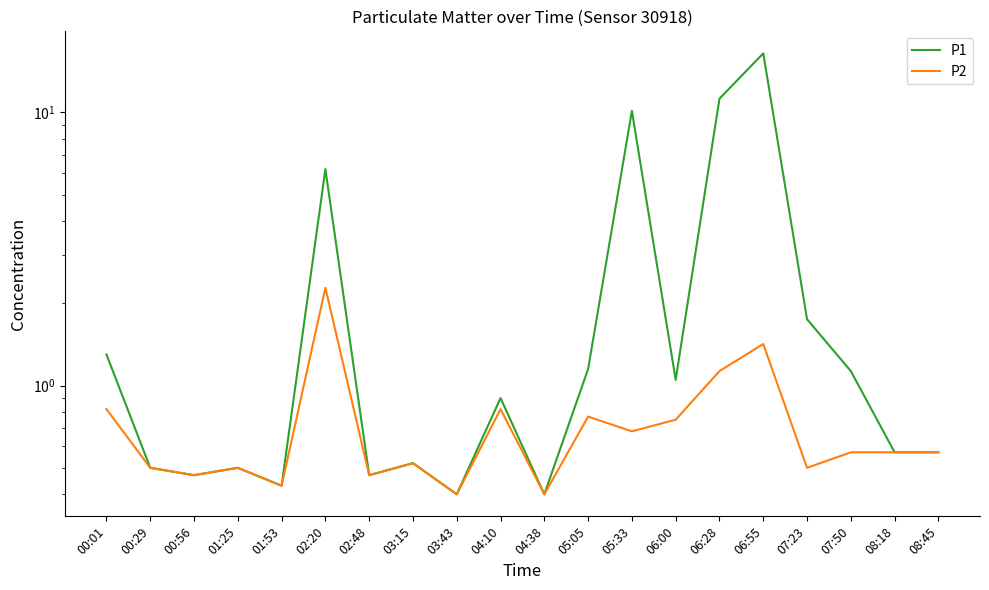

What is the label of the 20th point from the left?

08:45